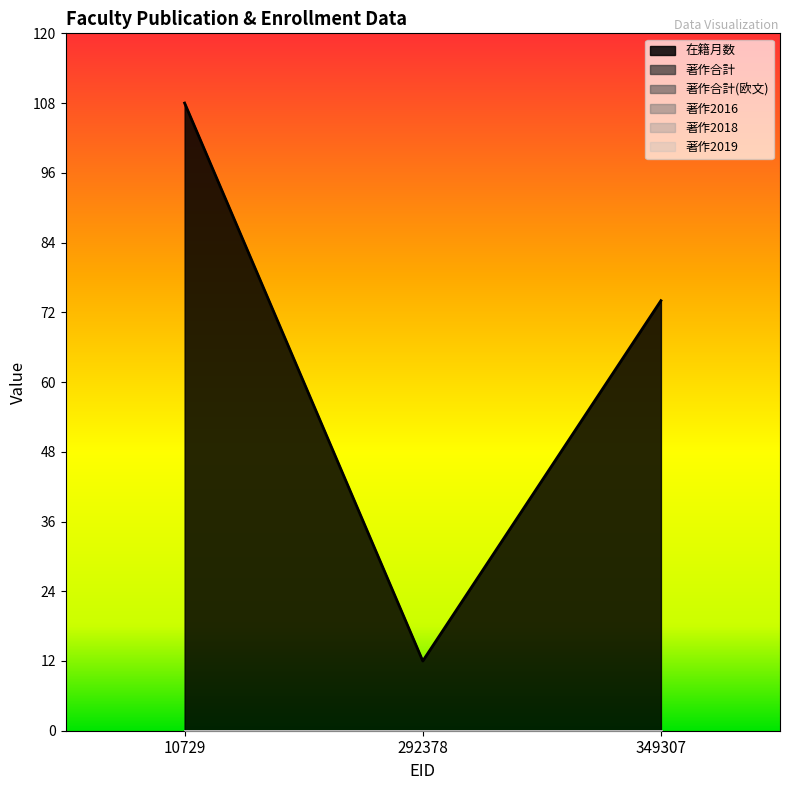

How many lines are shown in the chart?

6